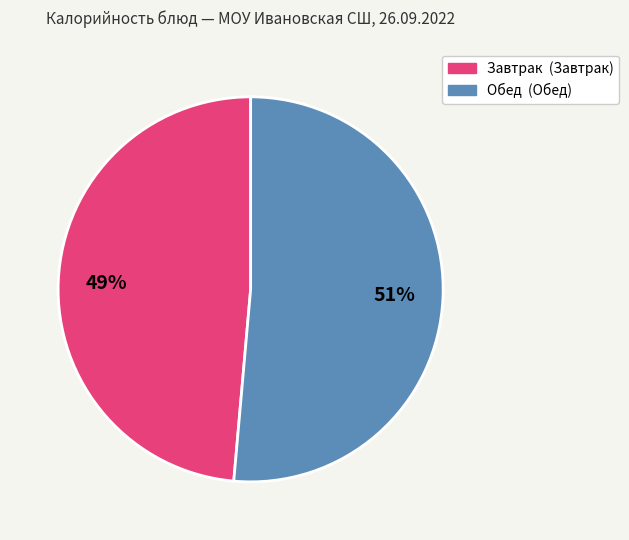

To the nearest percent, what is the average slice percentage?

50%